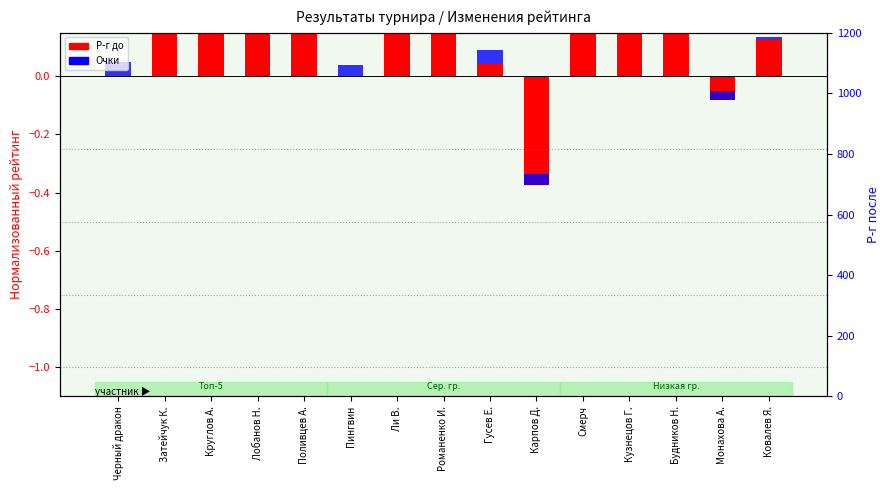

At Ковалев Я., list the series in order from smallest to largest.

Очки, Р-г до